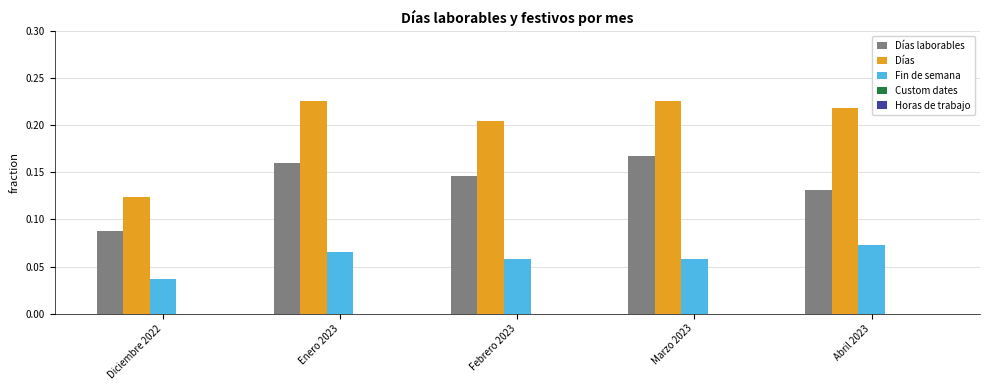

Rank the categories by Días laborables value from lowest to highest.

Diciembre 2022, Abril 2023, Febrero 2023, Enero 2023, Marzo 2023